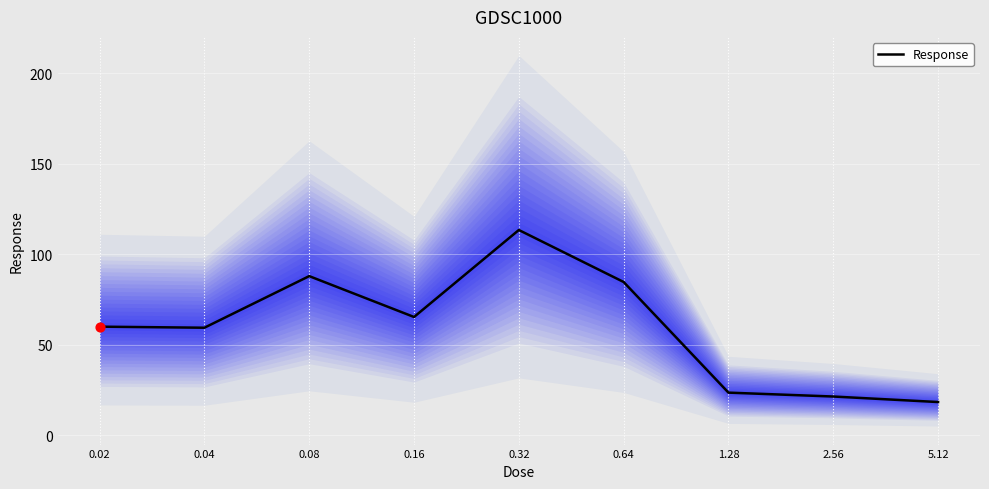

Approximately how many times larger is the value at 0.04 compared to 0.64?

0.7